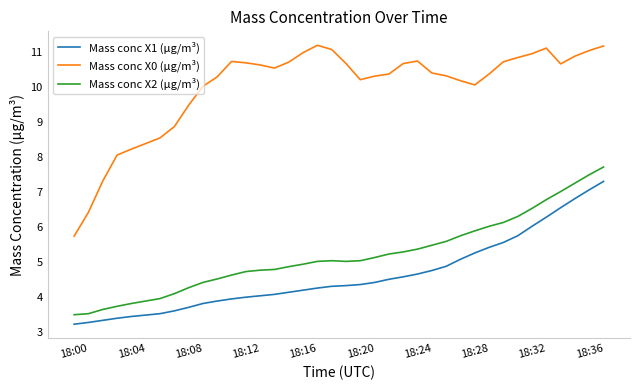

Which series has the largest range (max minus min)?

Mass conc X0 (μg/m³)